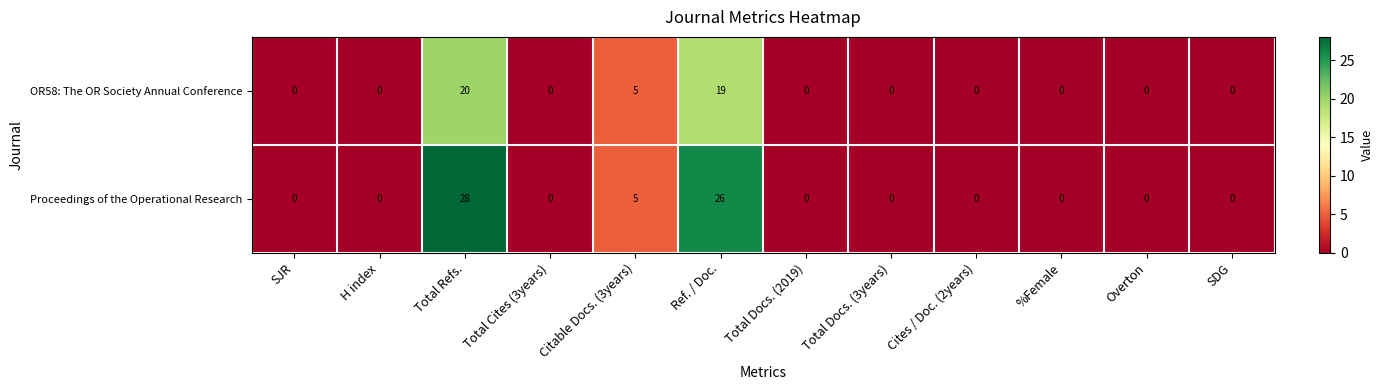

Which series has the widest spread of values?

Proceedings of the Operational Research